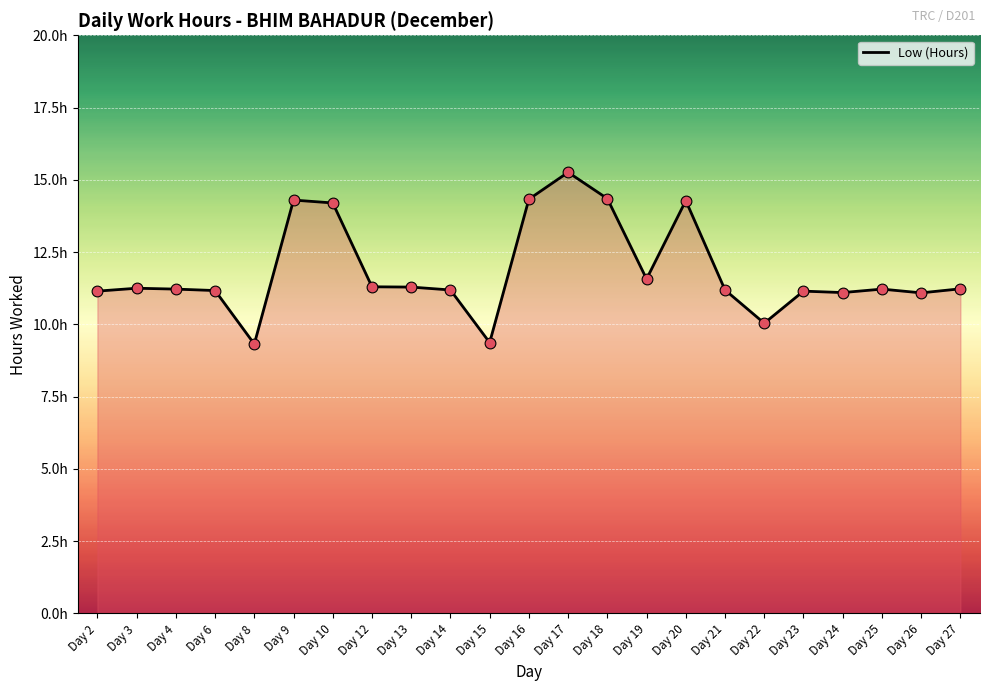

Approximately how many times larger is the value at Day 23 compared to Day 14?

1.0